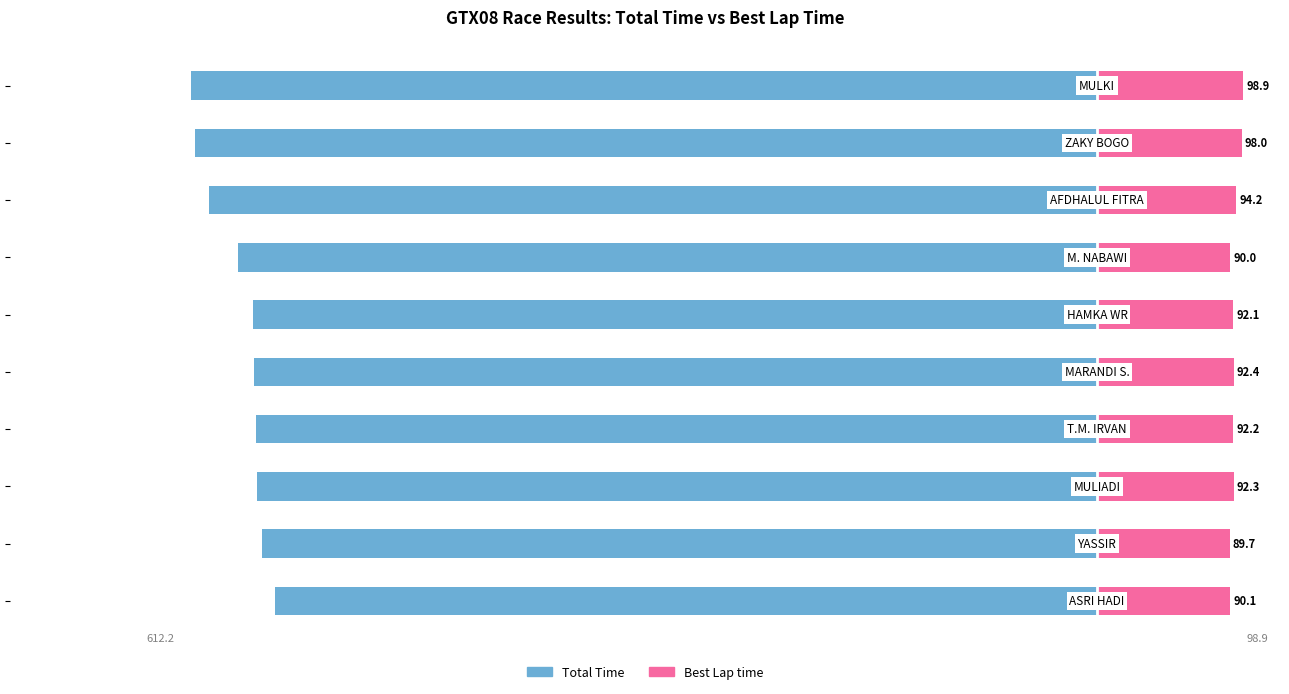

At how many categories does at least one series exceed -23?

10